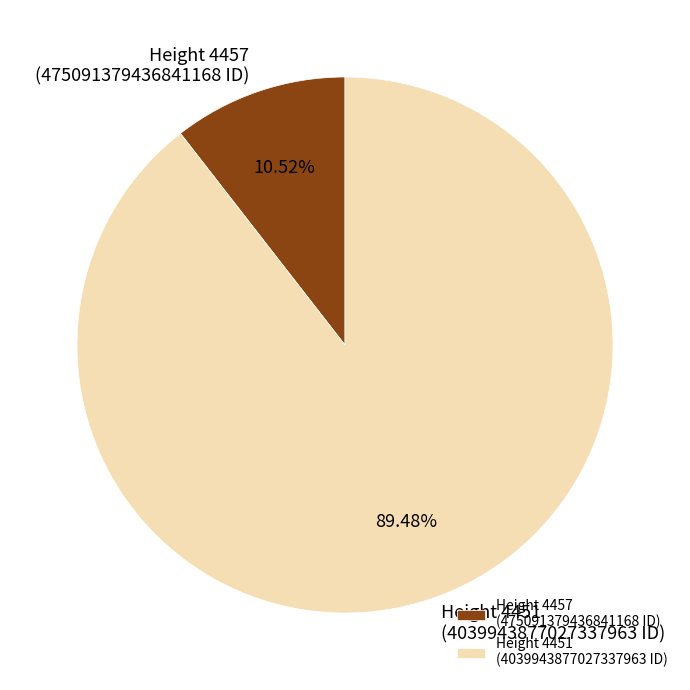

Rank the categories by value from lowest to highest.

Height 4457 (475091379436841168 ID), Height 4451 (4039943877027337963 ID)